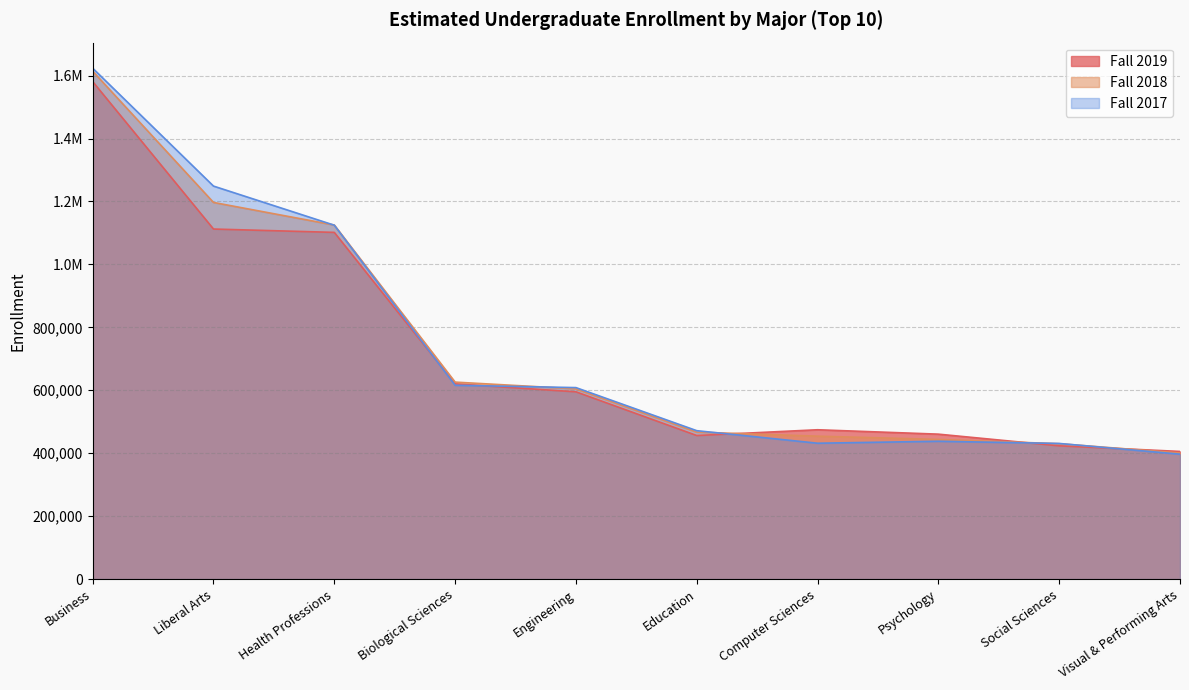

Reading left to right, what are all the values shown in this chart?

Fall 2019: 1580971.6	1112378.2	1101729.6	620429.4	595142.3	456274.1	474572.5	460602.3	423552.0	405682.3
Fall 2018: 1614068.5	1196897.1	1125110.5	625975.9	604598.3	467108.9	454204.0	443737.1	430278.2	400550.6
Fall 2017: 1623551.0	1248881.0	1124546.0	615946.0	608515.0	471650.0	431808.0	438058.0	431043.0	396994.0